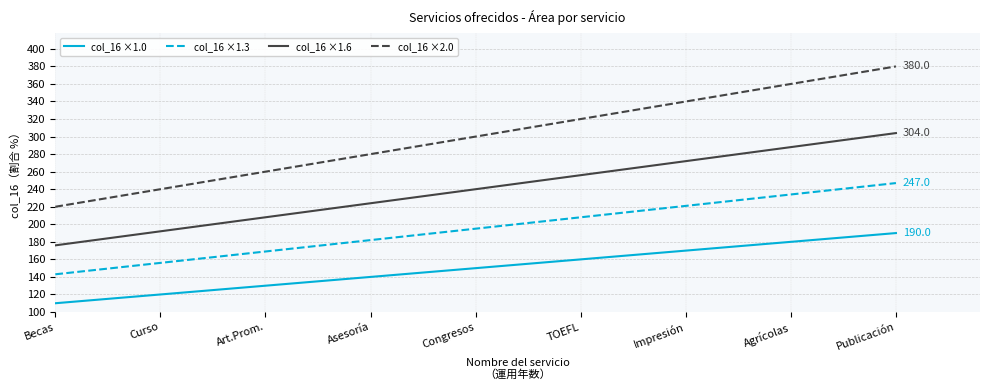

At which category is the sum across all series the highest?

Publicación